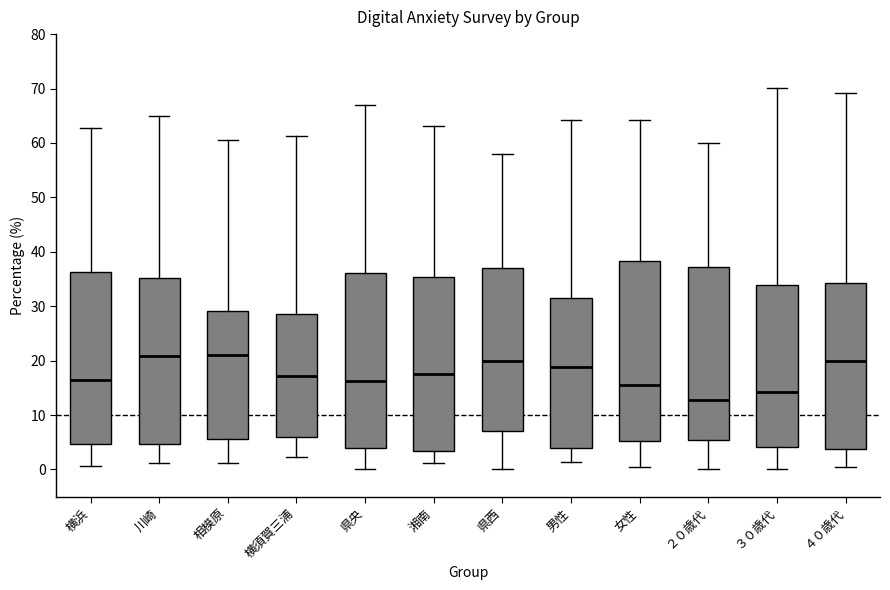

Where is the upper edge of the box for 横須賀三浦 on the y-axis? The values are not printed on the chart, so give them approximately, as read against the axis.

29